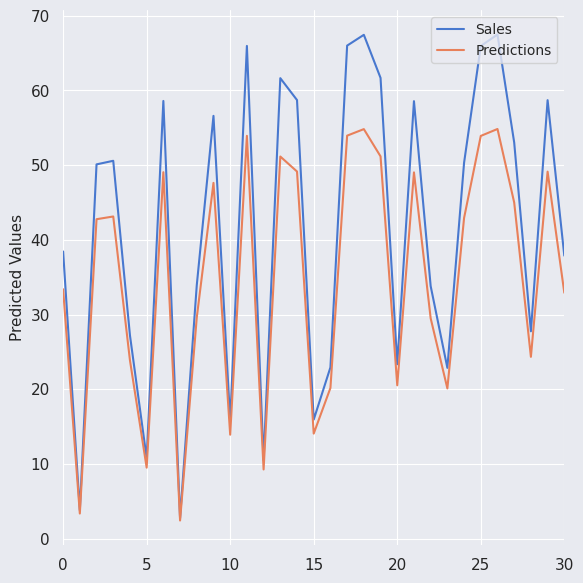

What is the average value of the Predictions series?

34.8